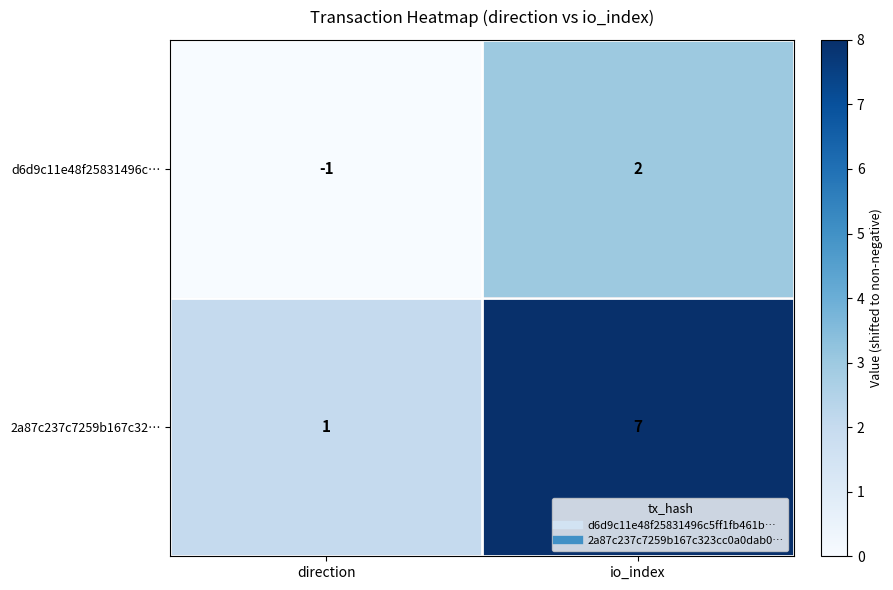

Count the number of categories in the chart.

2